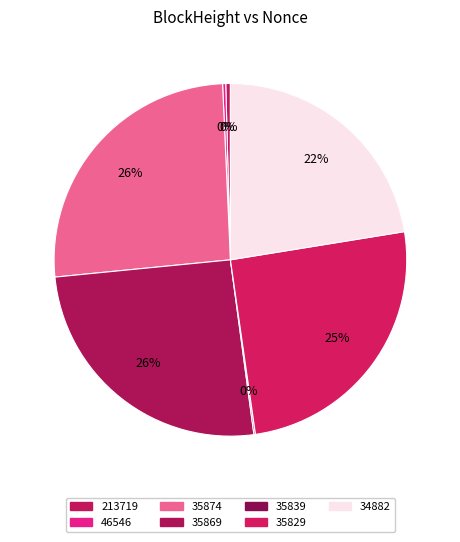

To the nearest percent, what percentage of the pie is 35869?

26%